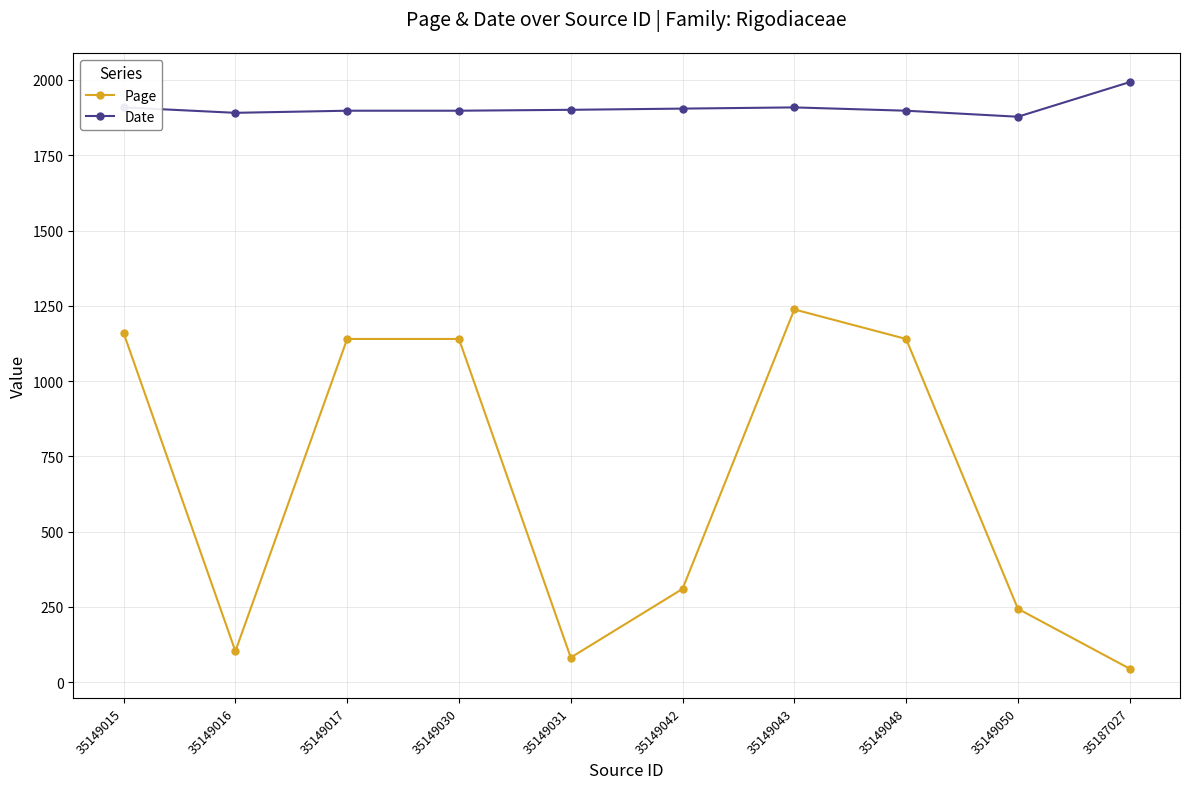

List the series in order of their overall mean, lowest first.

Page, Date